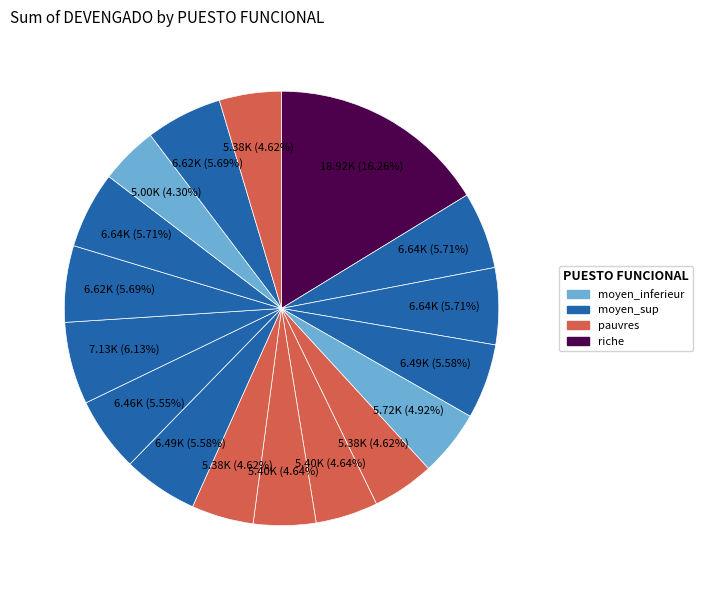

Is there any slice that represents more than half of the pie?

No